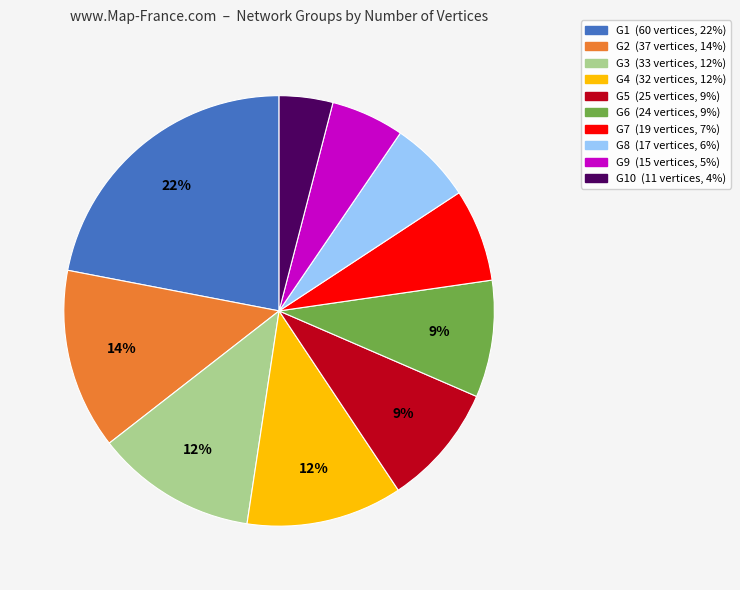

To the nearest percent, what is the difference between the largest and smallest slice percentages?

18%